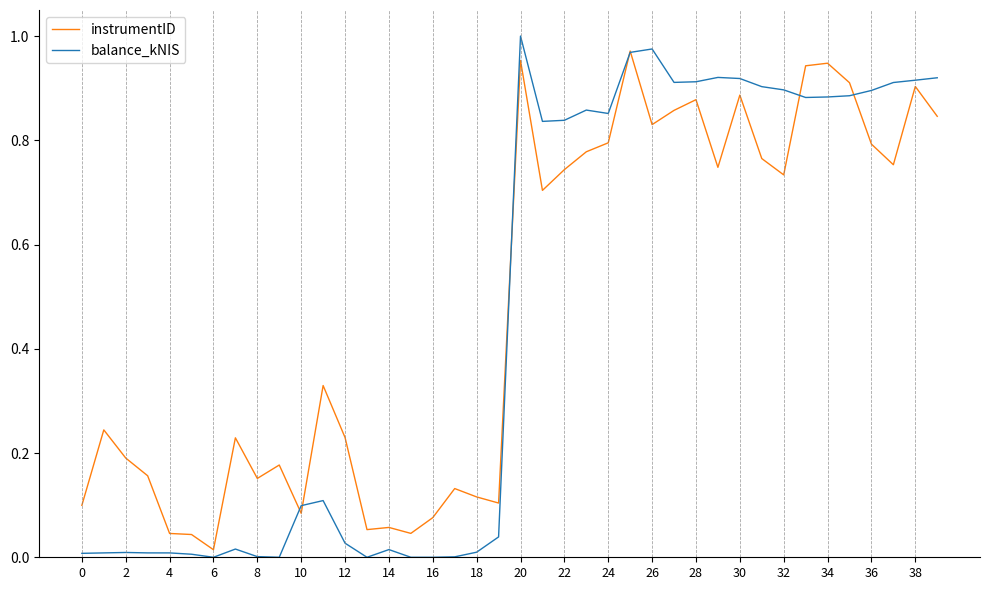

Which series has the largest range (max minus min)?

balance_kNIS